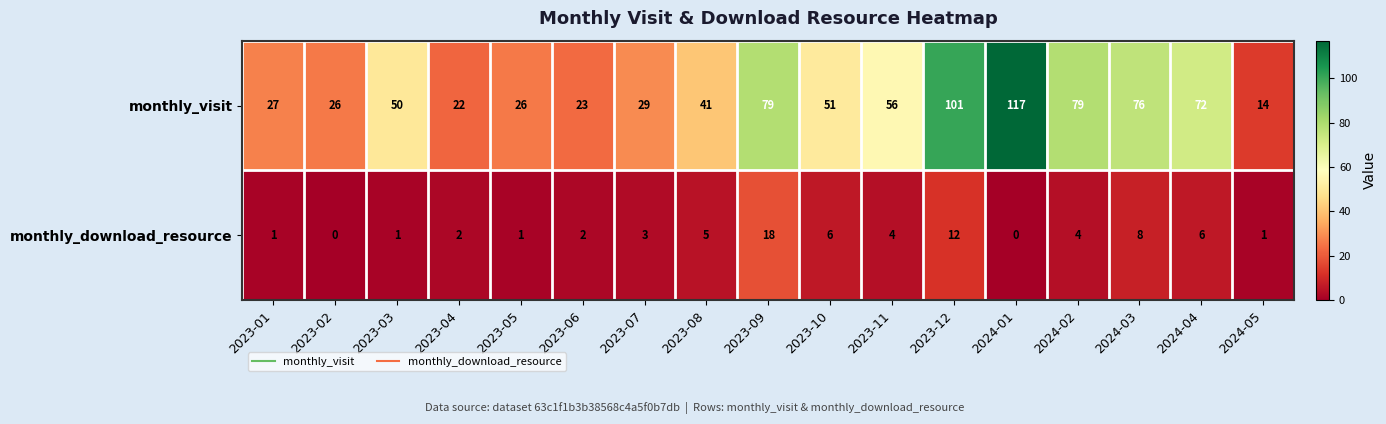

Between 2023-09 and 2023-12, which series saw the biggest shift?

monthly_visit